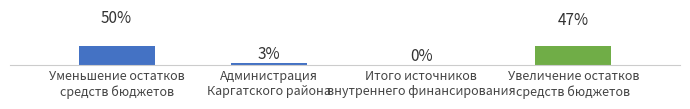

Are the bars grouped side by side (vs. stacked)?

No